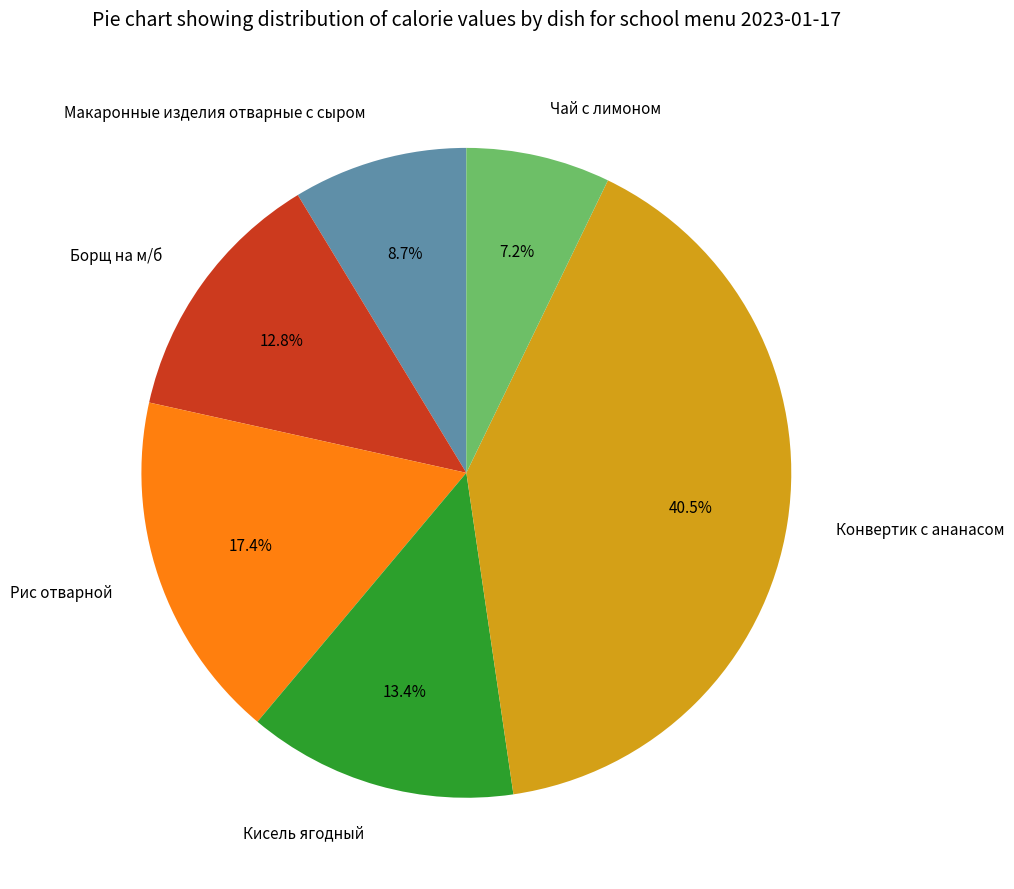

To the nearest percent, what is the difference between the largest and smallest slice percentages?

33%